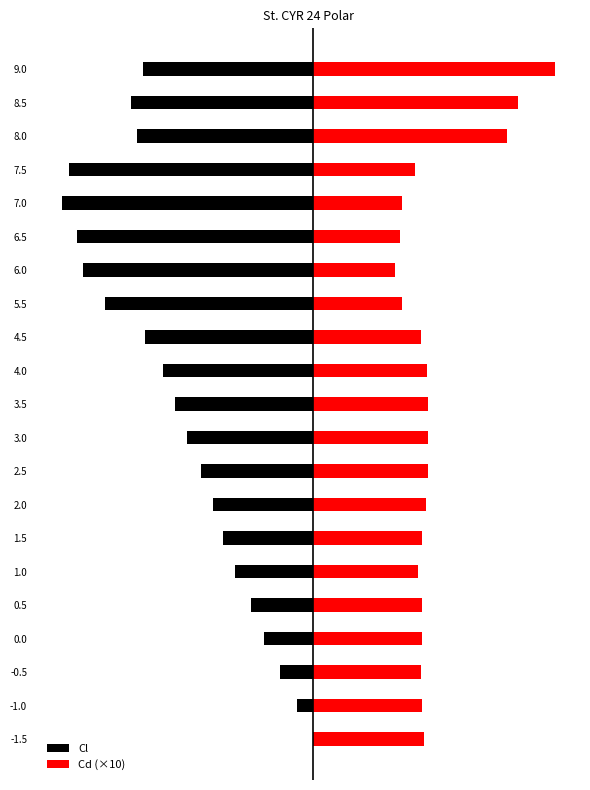

Are the bars grouped side by side (vs. stacked)?

Yes